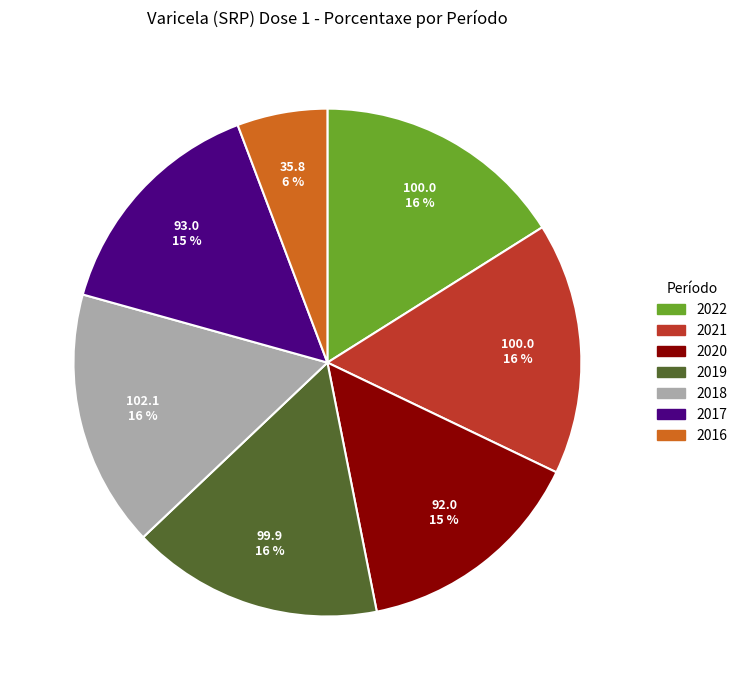

Does 2017 represent more than half of the total?

No